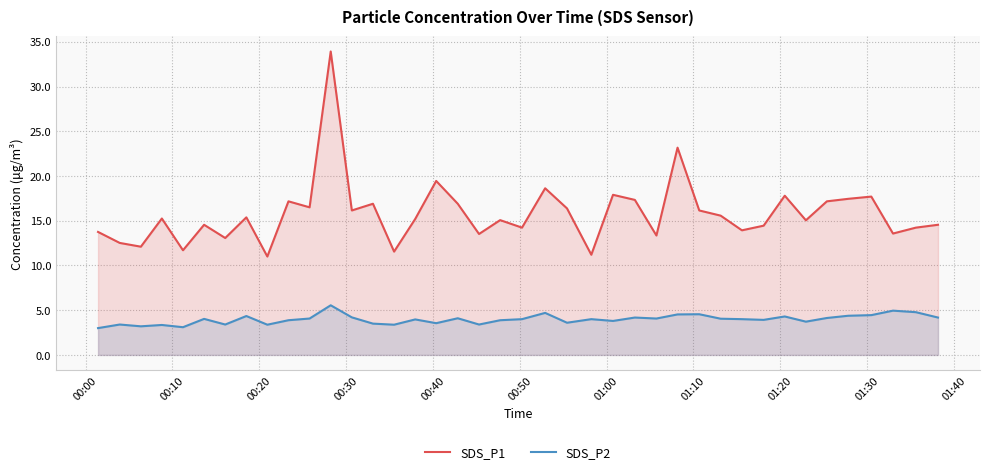

How many lines are shown in the chart?

2